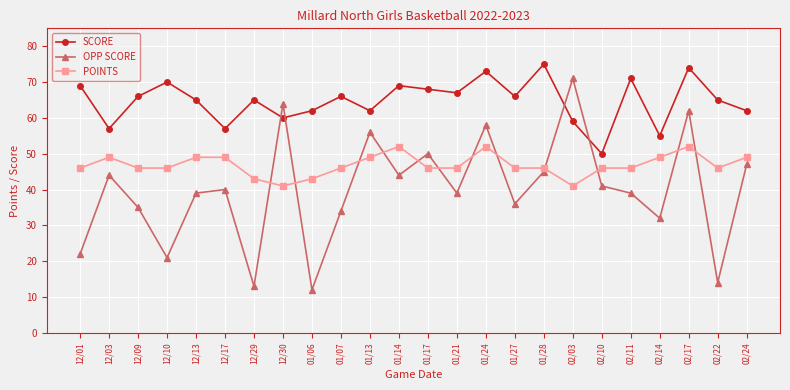

Is it true that POINTS equals 49 at 02/14?

True